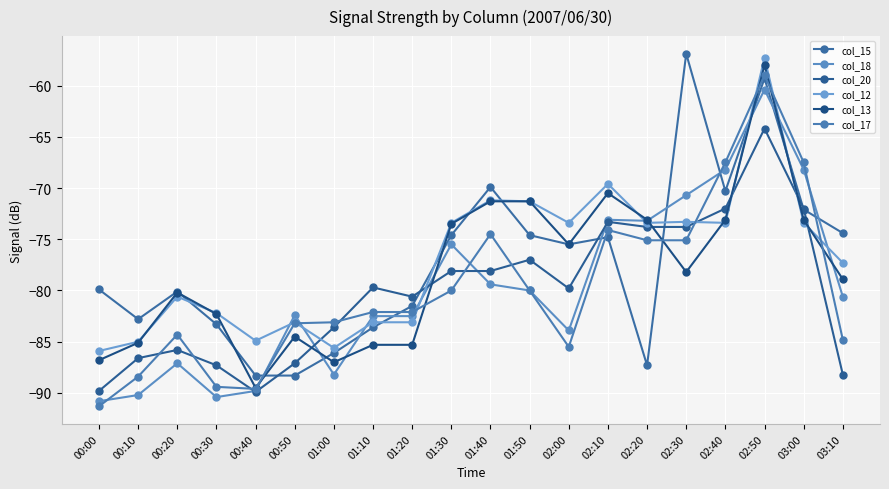

How many categories are shown in the chart?

20